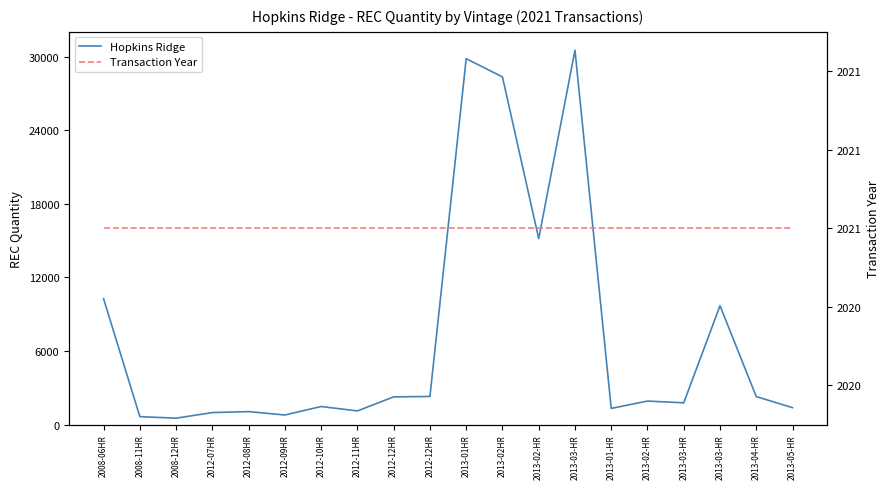

True or false: Transaction Year has more than 2 interior local peaks.

False